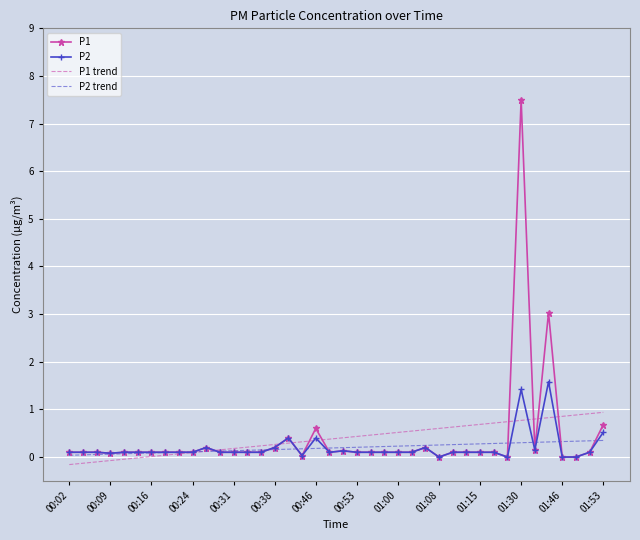

Rank the series by their maximum value, from highest to lowest.

P1, P2, P1 trend, P2 trend